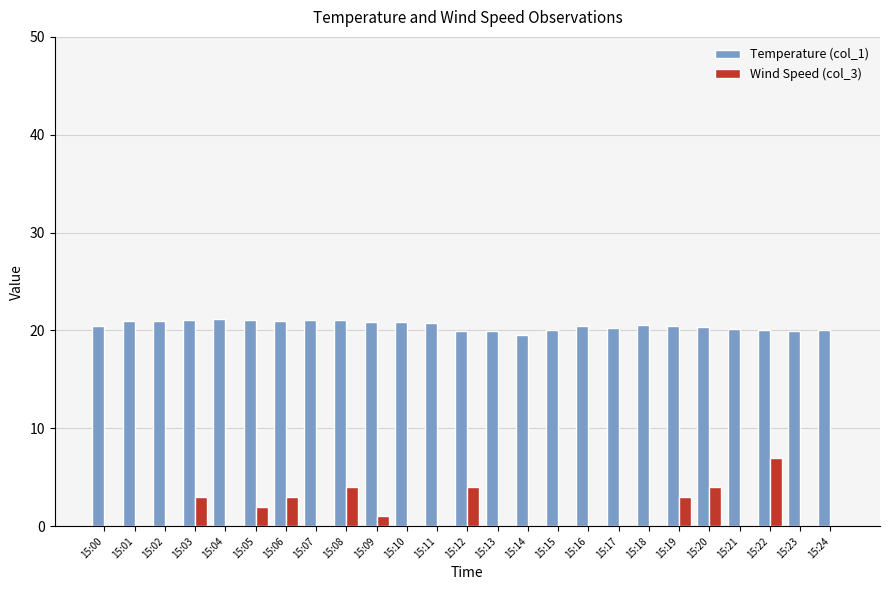

What is the sum of all Wind Speed (col_3) values?

31.0